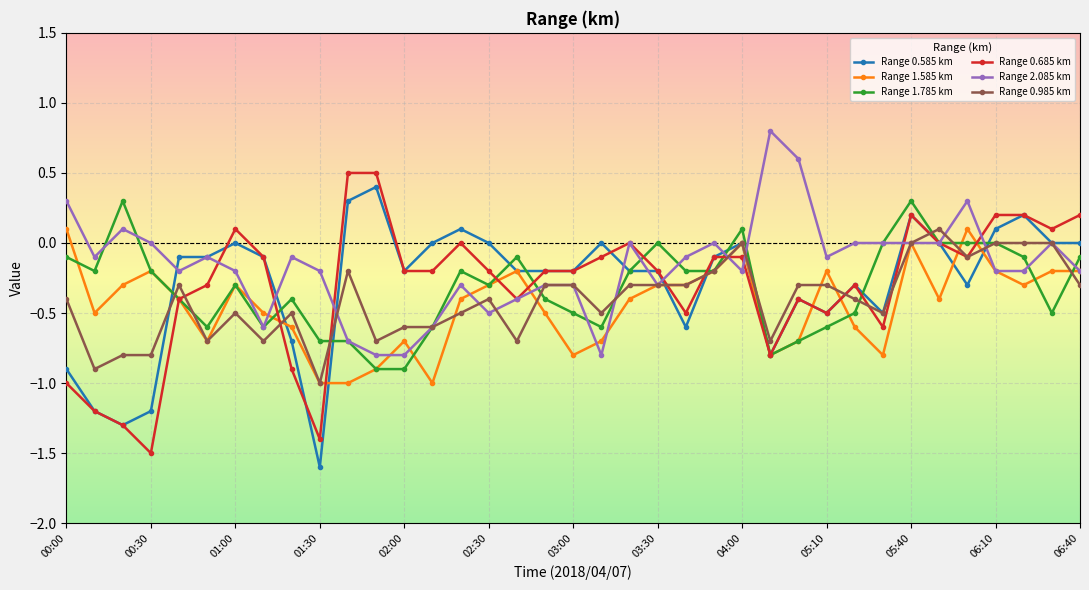

What is the lowest value of the Range 0.585 km series?

-1.6